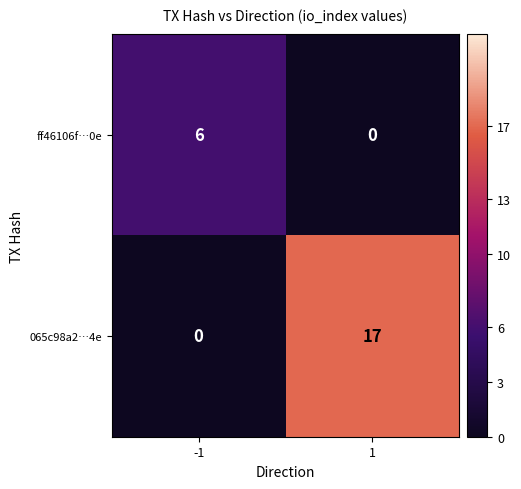

How many positive values does the ff46106f…0e series have?

1